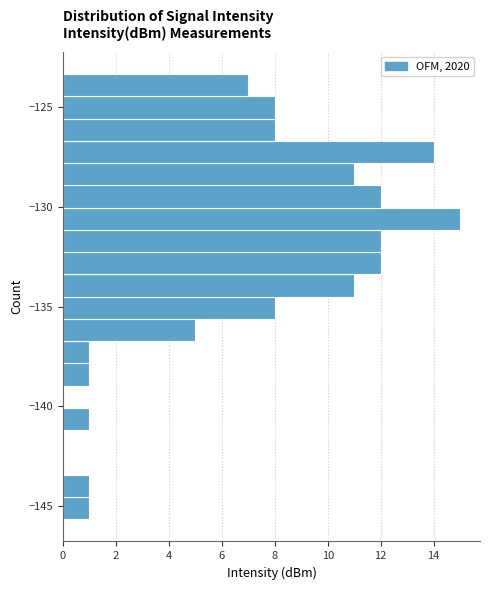

Around what value on the y-axis is the longest bar? Give the approximate position of its centre, as read against the axis.

-130.5